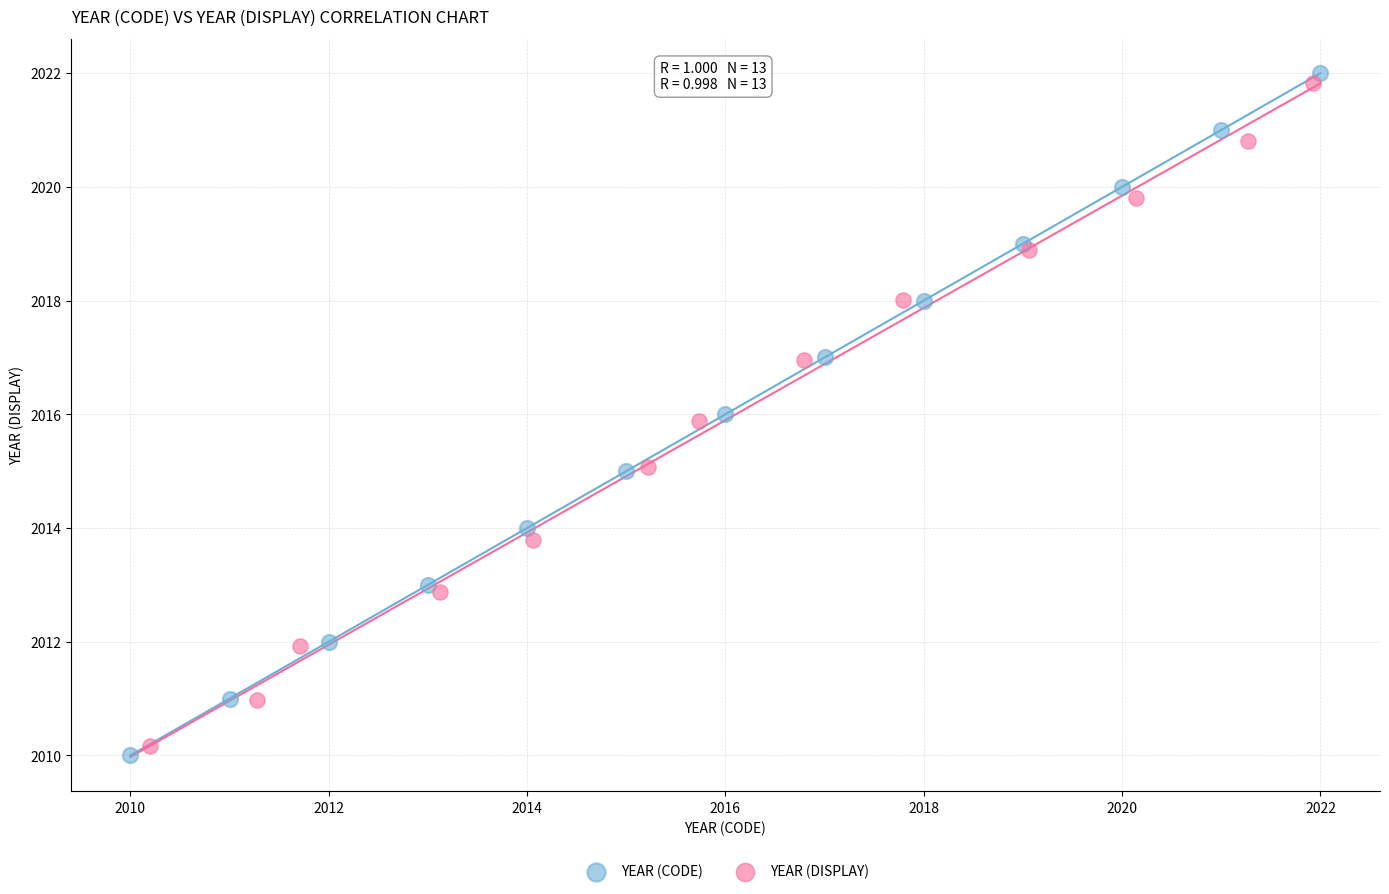

Which series has the widest spread of Y values?

YEAR (CODE)